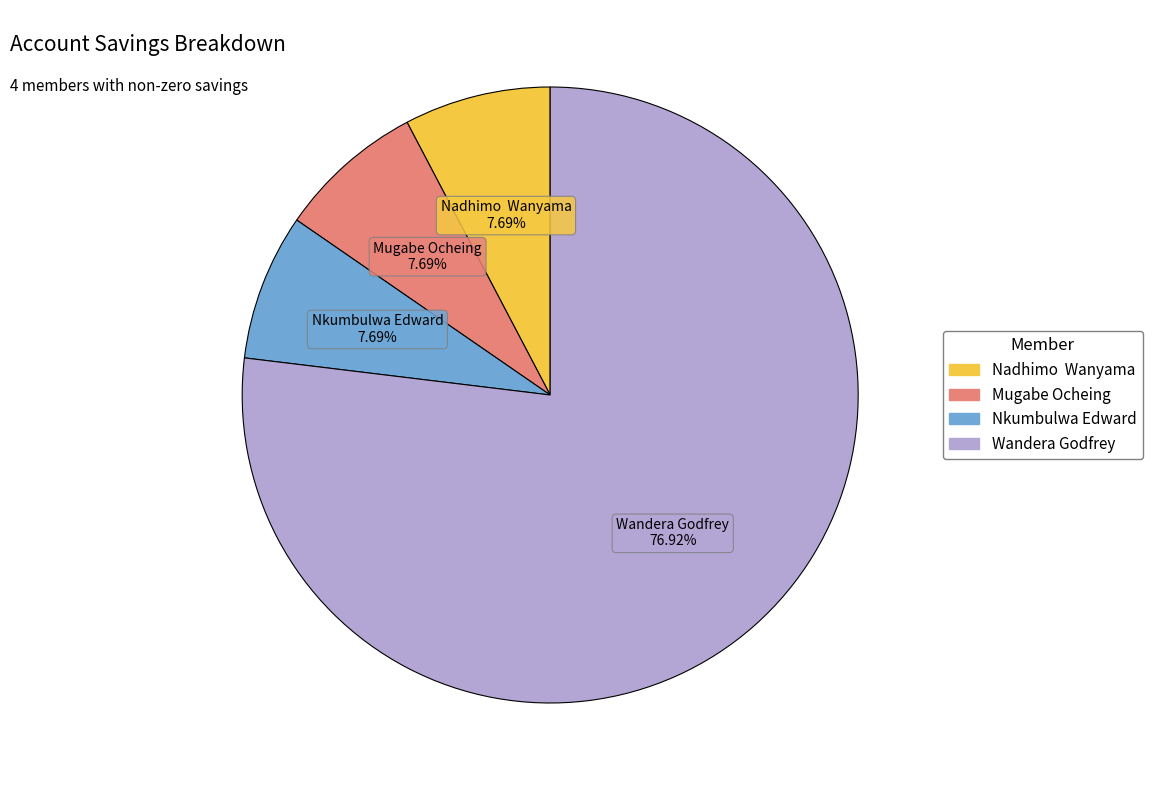

Is there any slice that represents more than half of the pie?

Yes